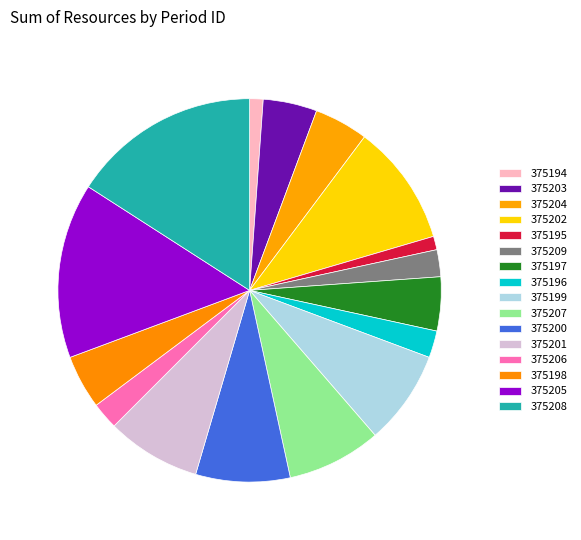

What is the largest slice in the pie chart?

375208